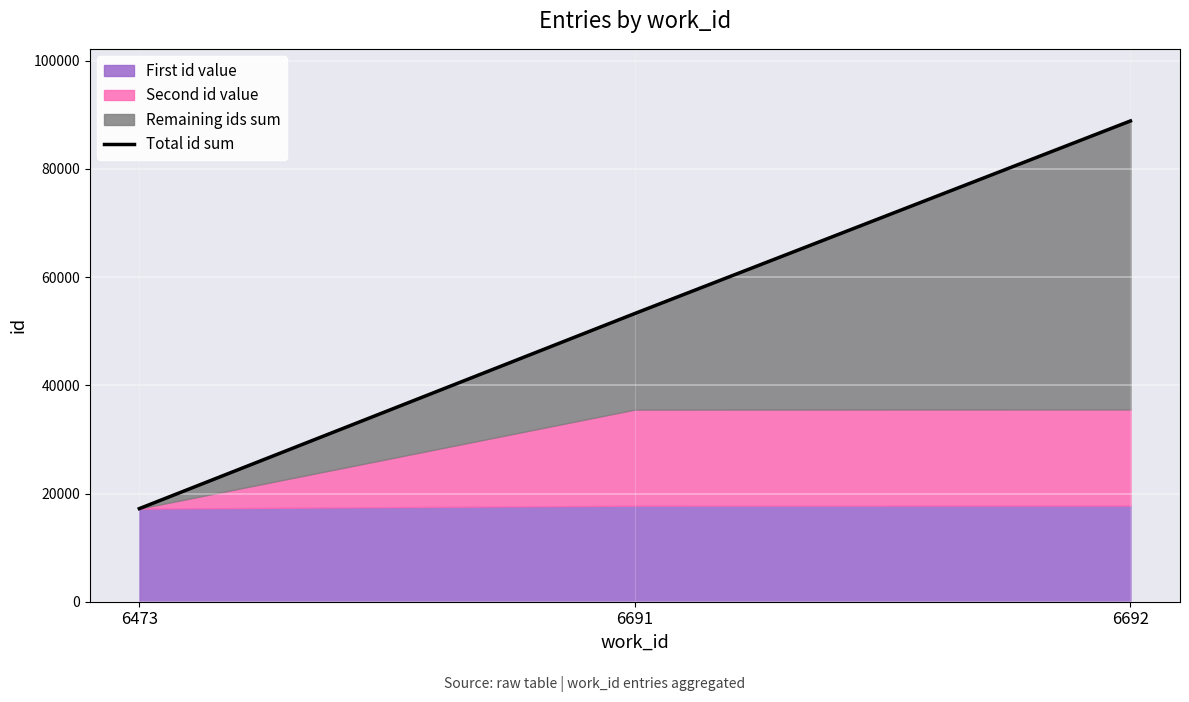

What is the difference between the values at 6692 and 6691?

35580